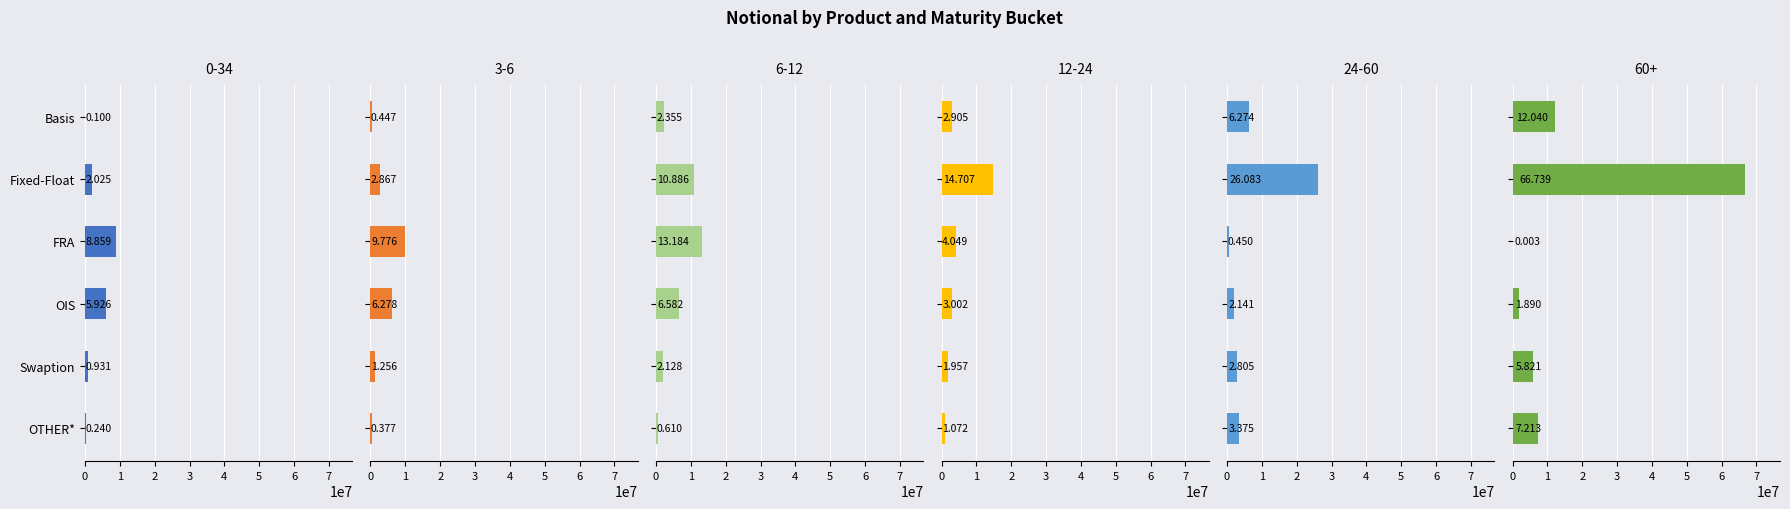

How many series are shown in this chart?

6